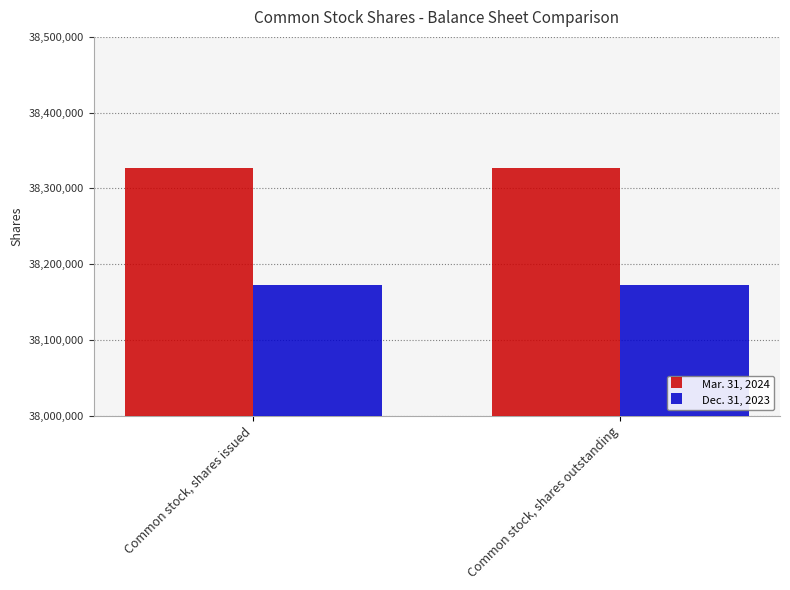

What is the spread (max minus min) of values at Common stock, shares outstanding?

154049